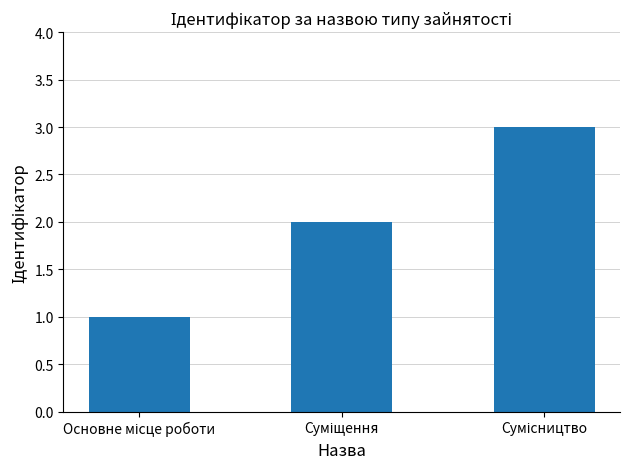

What is the sum of all values?

6